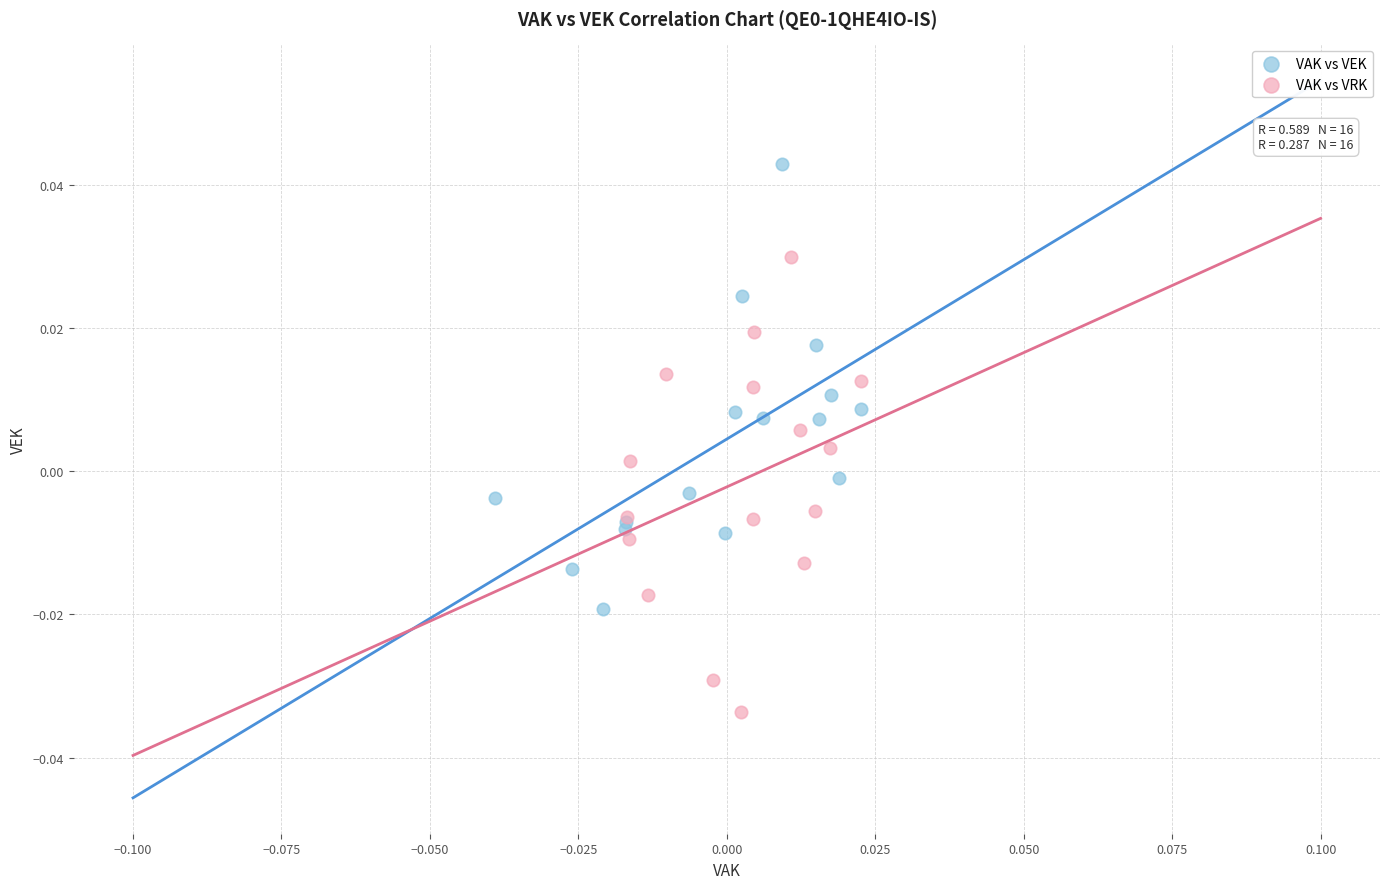

Which series contains the lowest Y value?

VAK vs VRK